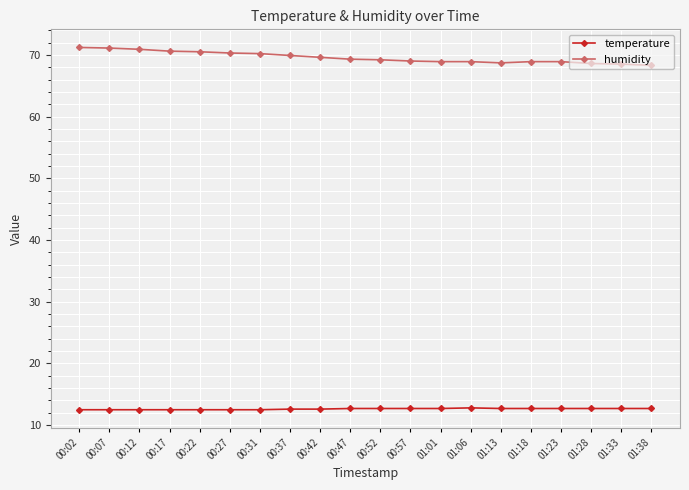

What is the total value across all series at 01:33?

81.2